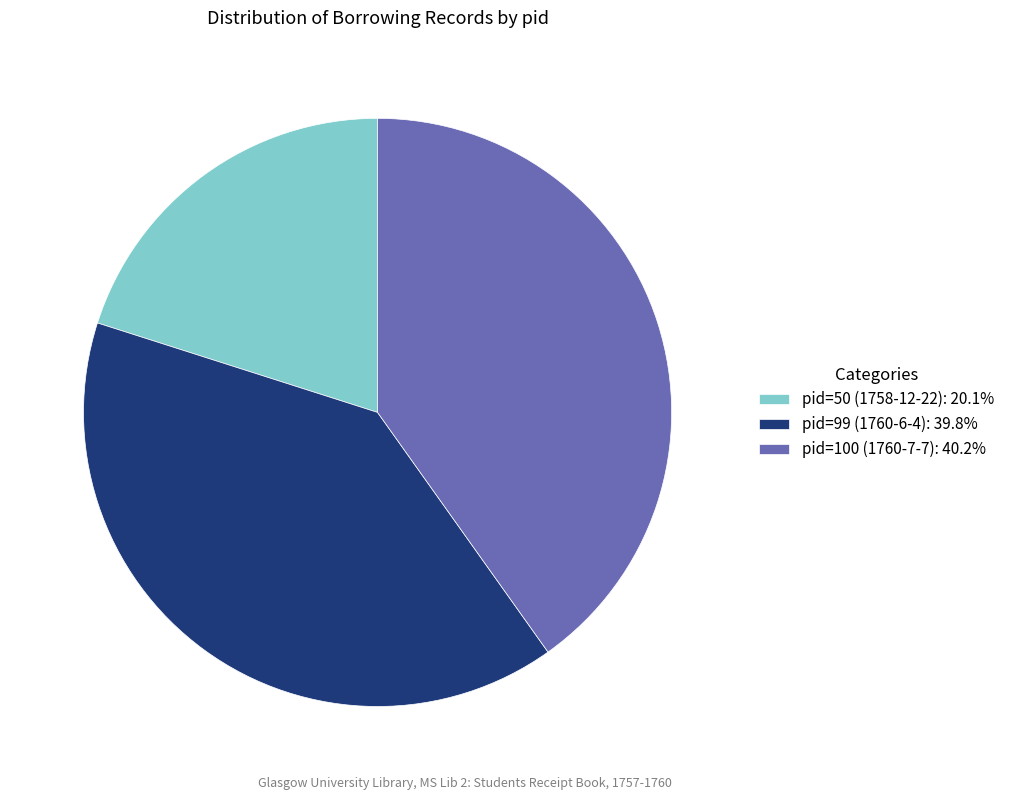

Is there a majority slice in this chart?

No